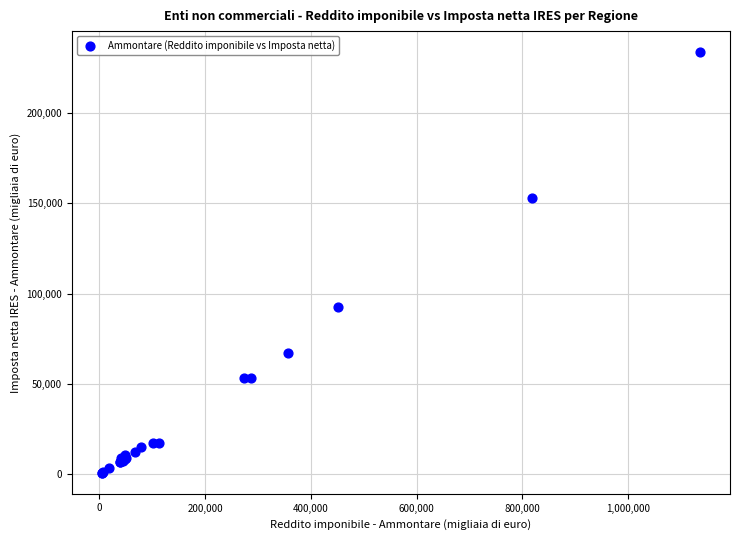

What Y value in the scatter plot is closest to 117218?

92485